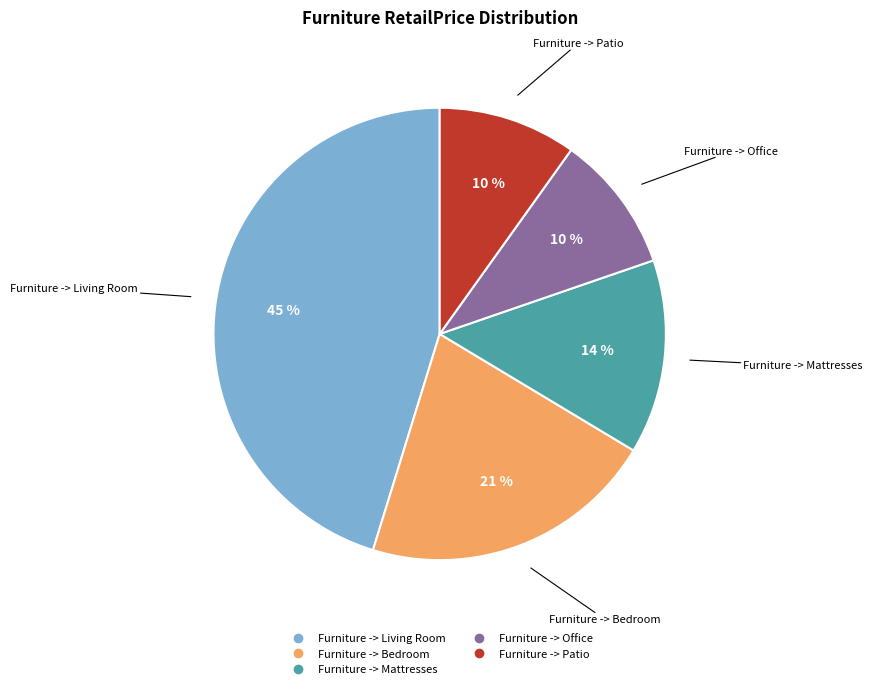

What is the largest slice in the pie chart?

Furniture -> Living Room